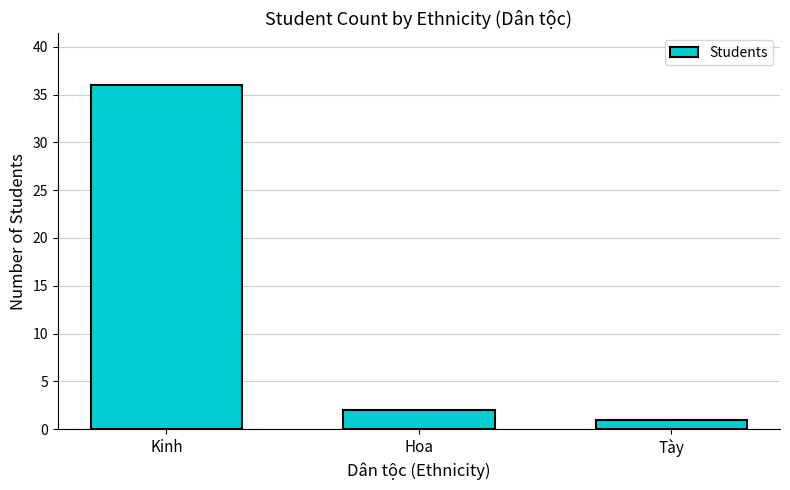

Where is the data nearest to the value 18?

Hoa